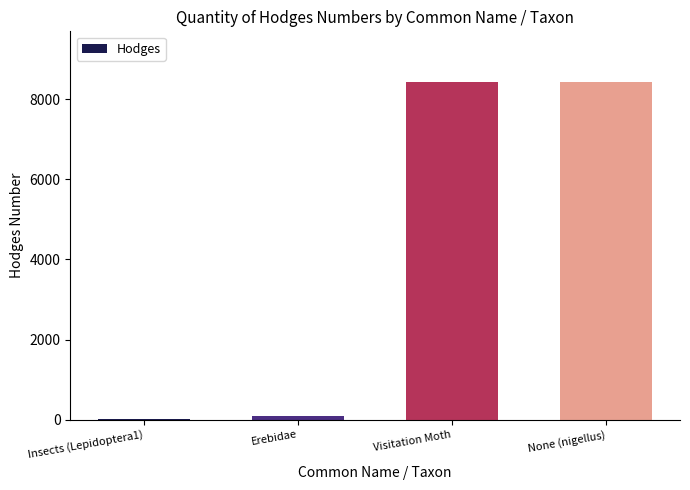

Is it true that the value at Visitation Moth is 12723.9?

False